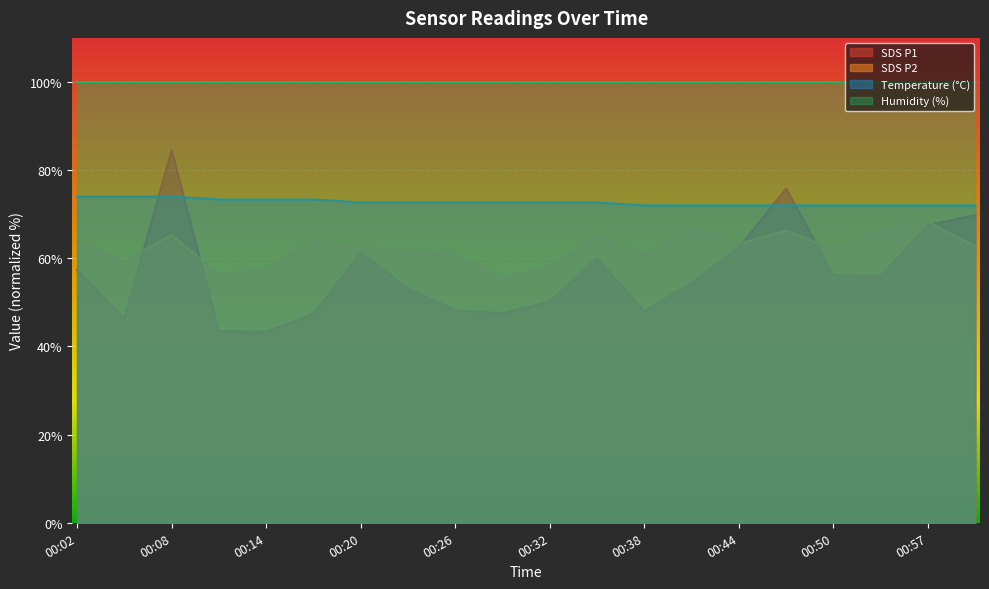

What are all the series names shown in the legend?

SDS P1, SDS P2, Temperature (°C), Humidity (%)